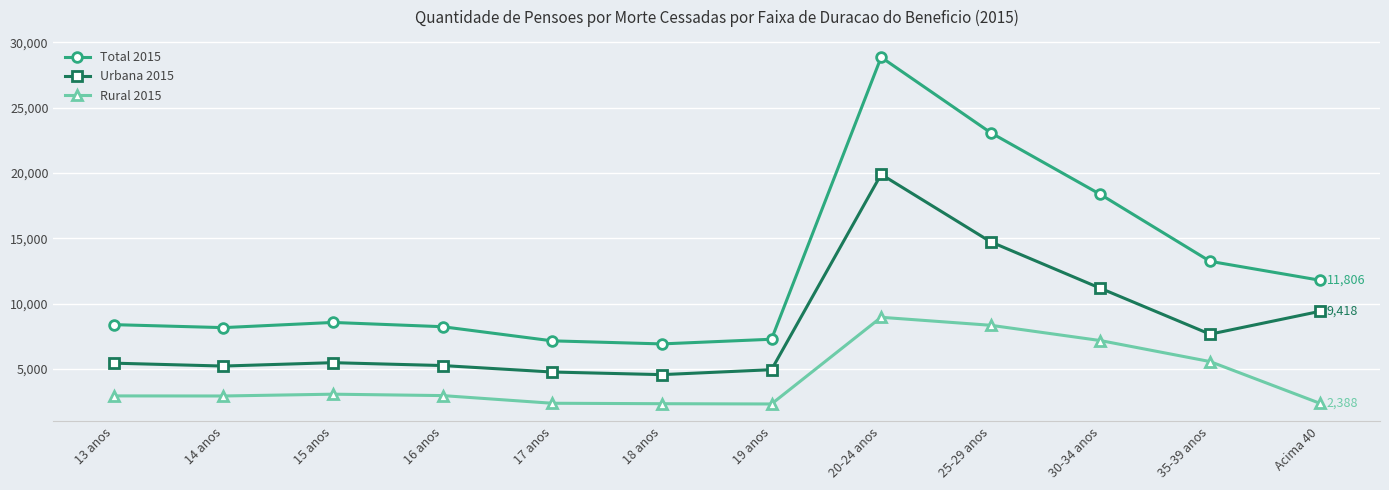

What is the difference between the highest and lowest values at 25-29 anos?

14736